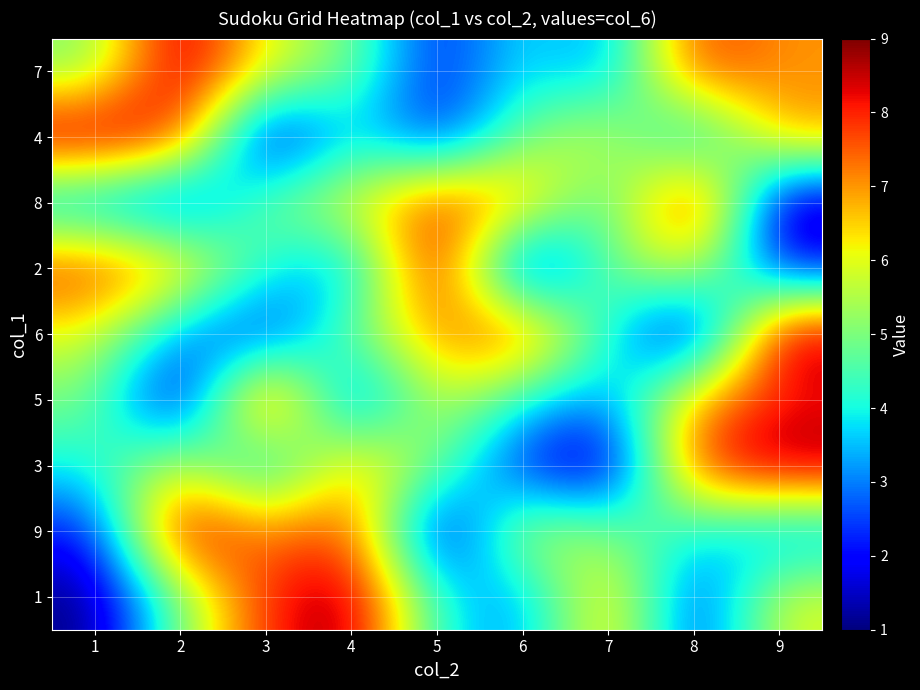

Reading left to right, list all the values displayed in this chart.

7: 1=5	2=9	3=6	4=5	5=2	6=4	7=3	8=8	9=7
4: 1=9	2=8	3=1	4=4	5=2	6=5	7=6	8=3	9=7
8: 1=3	2=2	3=5	4=6	5=8	6=7	7=4	8=9	9=1
2: 1=8	2=7	3=4	4=3	5=9	6=1	7=5	8=6	9=2
6: 1=6	2=3	3=2	4=5	5=7	6=8	7=4	8=1	9=9
5: 1=5	2=1	3=9	4=2	5=6	6=4	7=3	8=7	9=8
3: 1=4	2=6	3=3	4=7	5=5	6=2	7=1	8=8	9=9
9: 1=2	2=9	3=7	4=8	5=1	6=6	7=5	8=4	9=3
1: 1=1	2=5	3=8	4=9	5=4	6=3	7=7	8=2	9=6